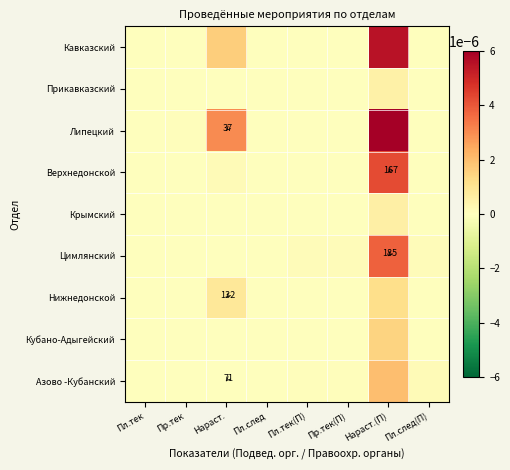

True or false: Азово -Кубанский has a value of 42.9 at Нараст..

False